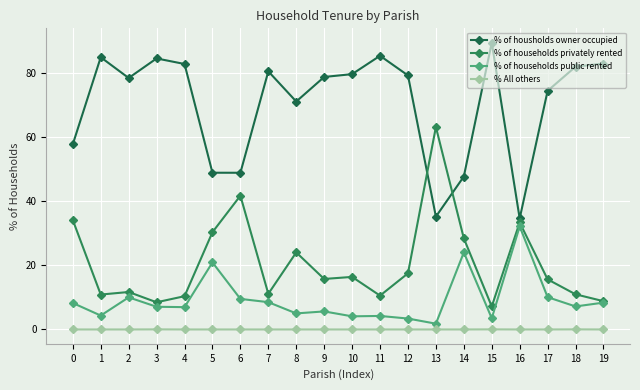

Which series has the widest spread of values?

% of households privately rented